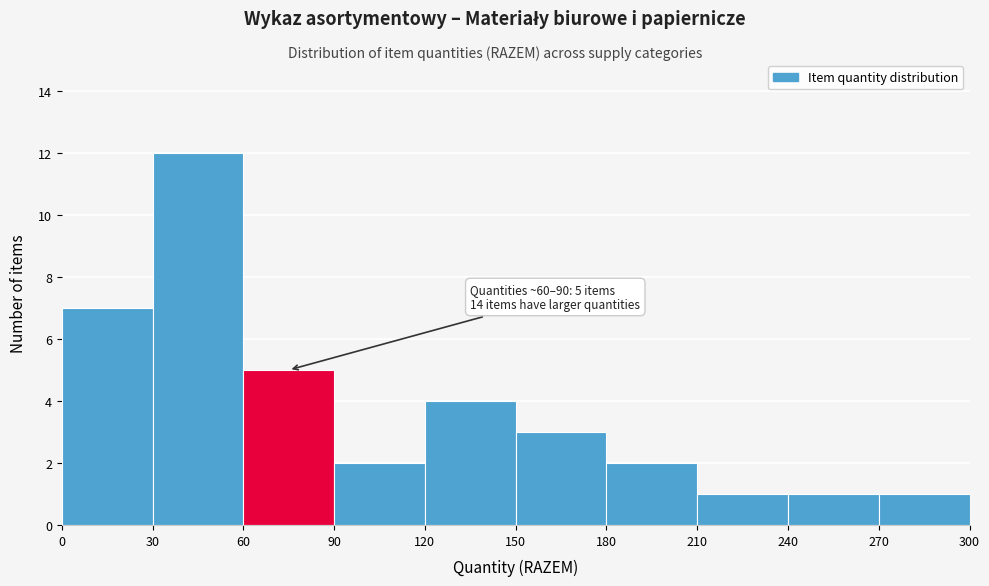

Over which range of the x-axis is the bar tallest?

30 to 60